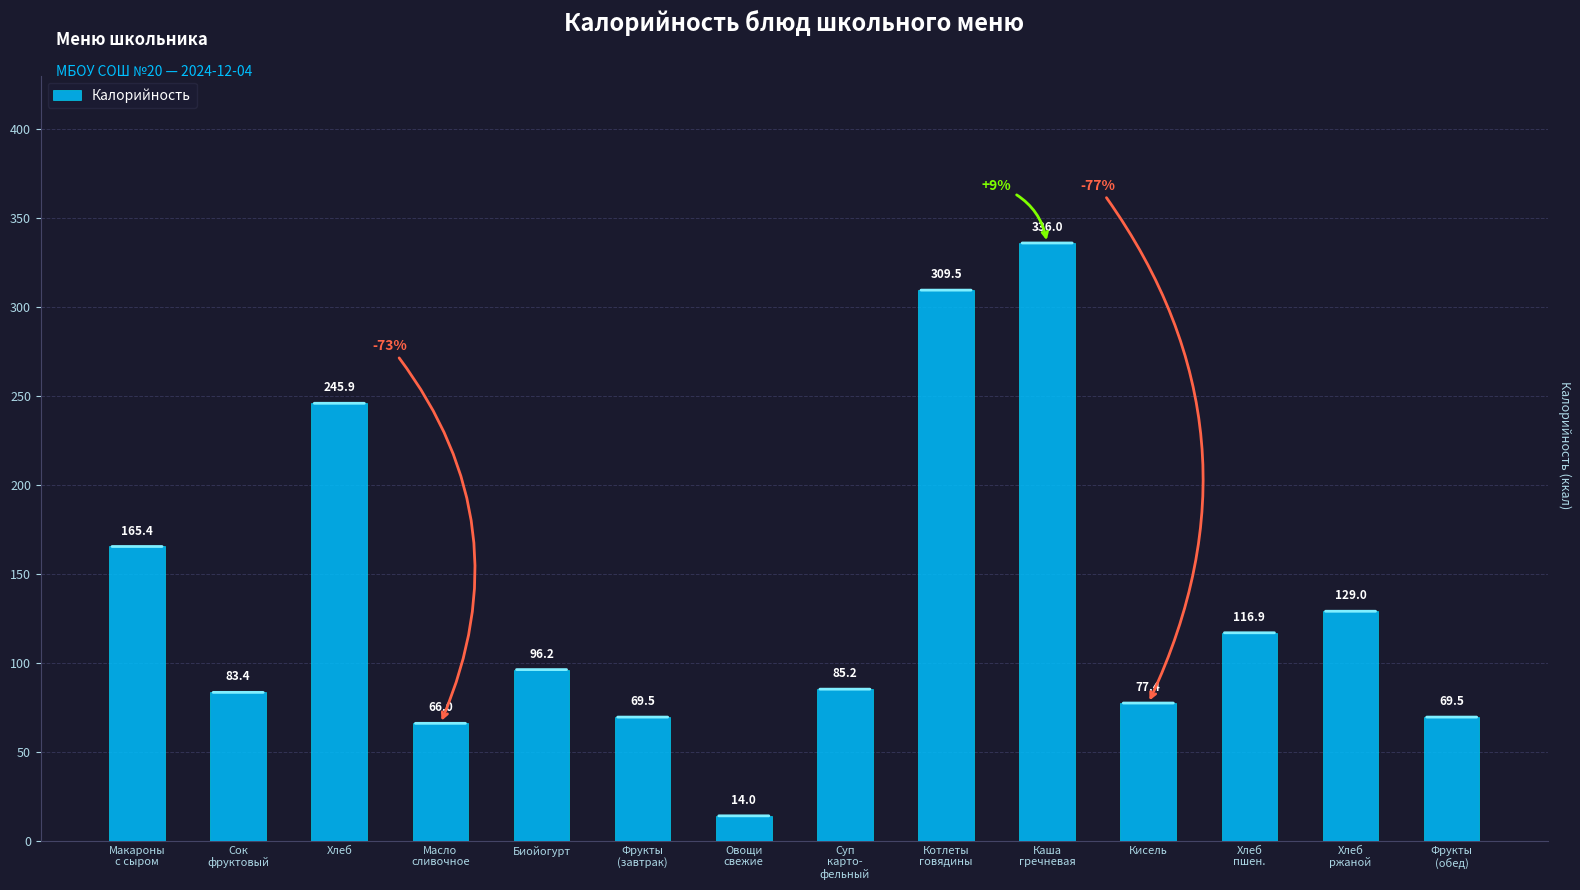

Which has a higher value, Котлеты
говядины or Сок
фруктовый?

Котлеты
говядины